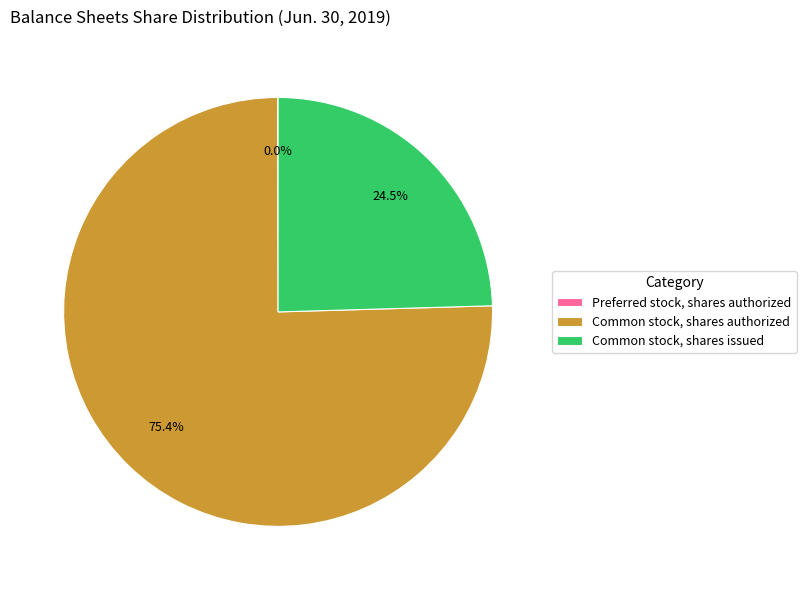

Is there a majority slice in this chart?

Yes